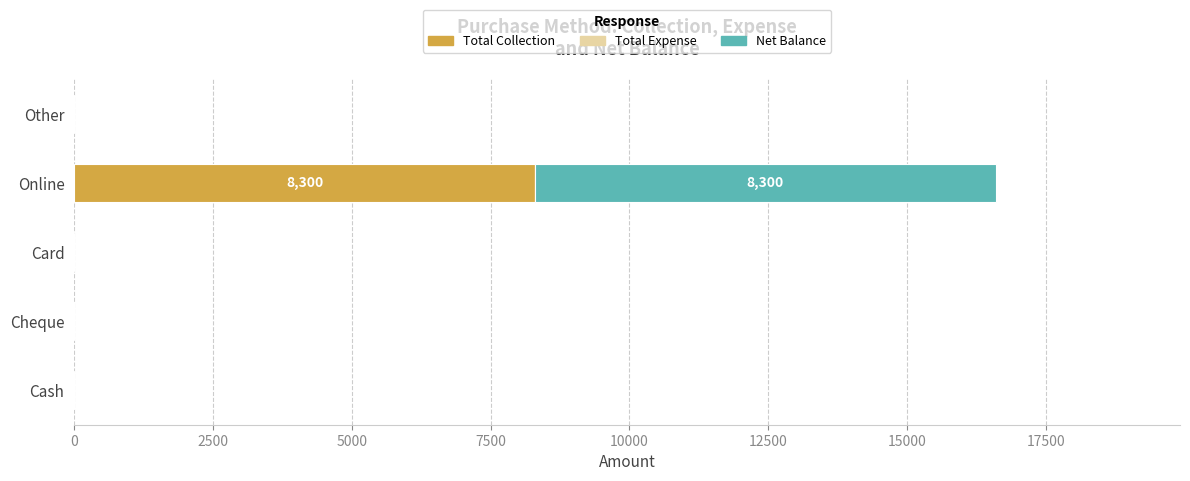

At which category is the sum across all series the highest?

Online